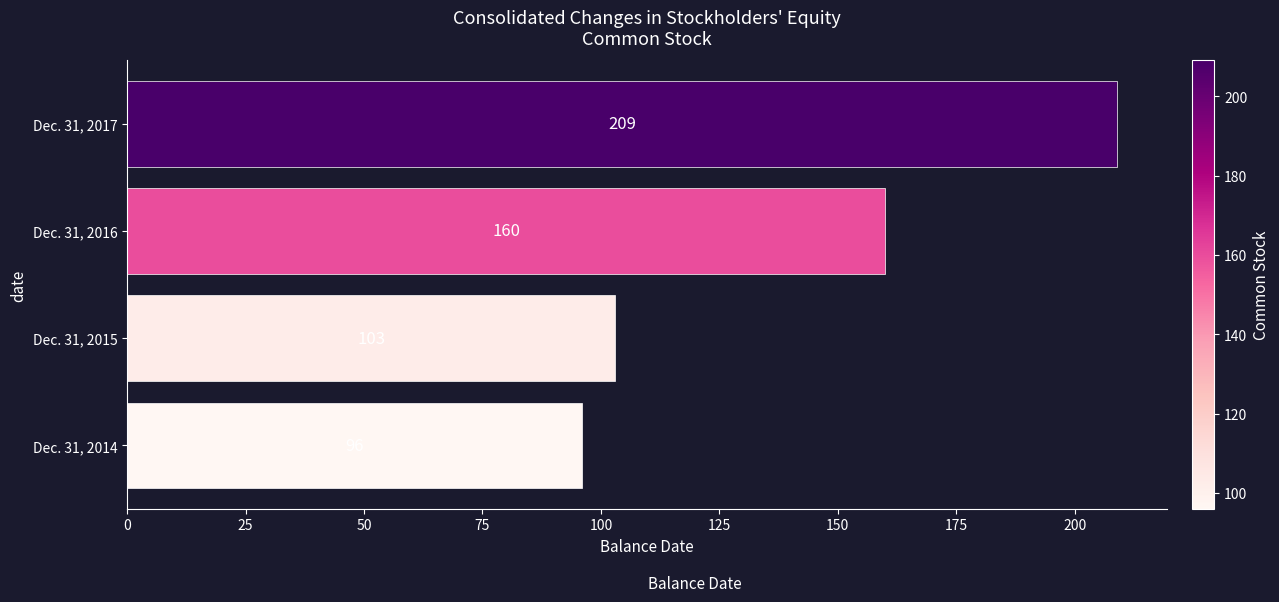

List the labels in order of value, smallest first.

Dec. 31, 2014, Dec. 31, 2015, Dec. 31, 2016, Dec. 31, 2017